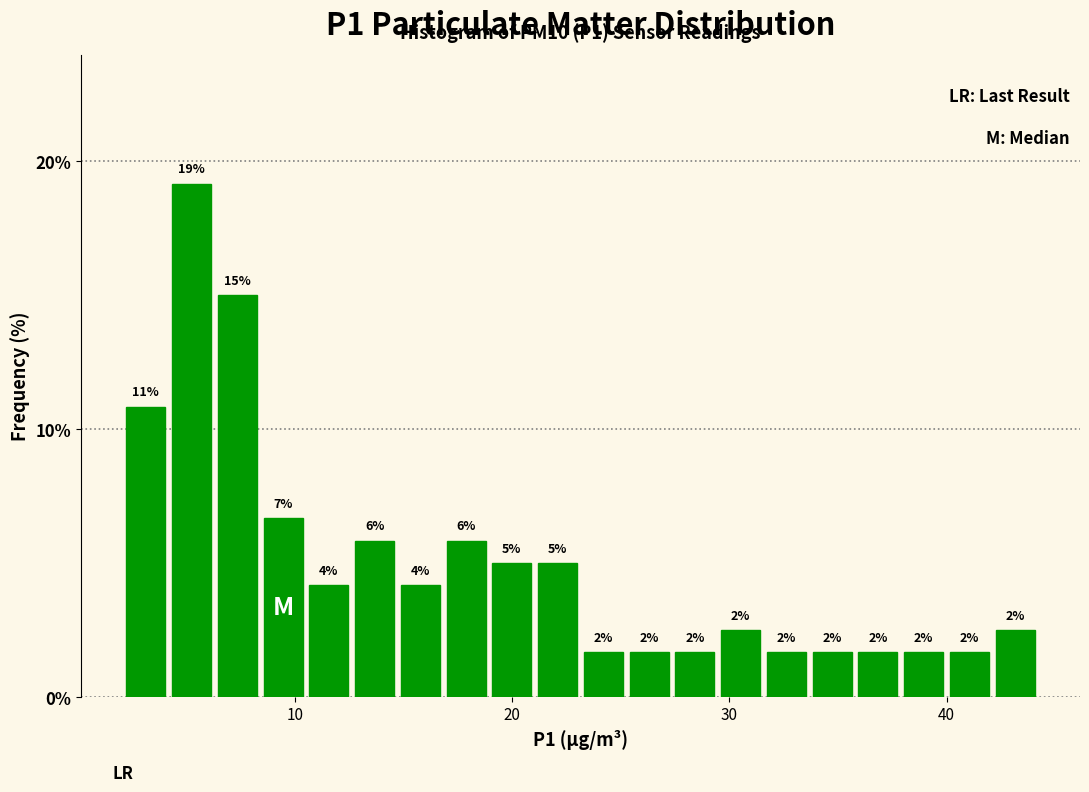

Around what value on the x-axis is the tallest bar? Give the approximate position of its centre, as read against the axis.

5